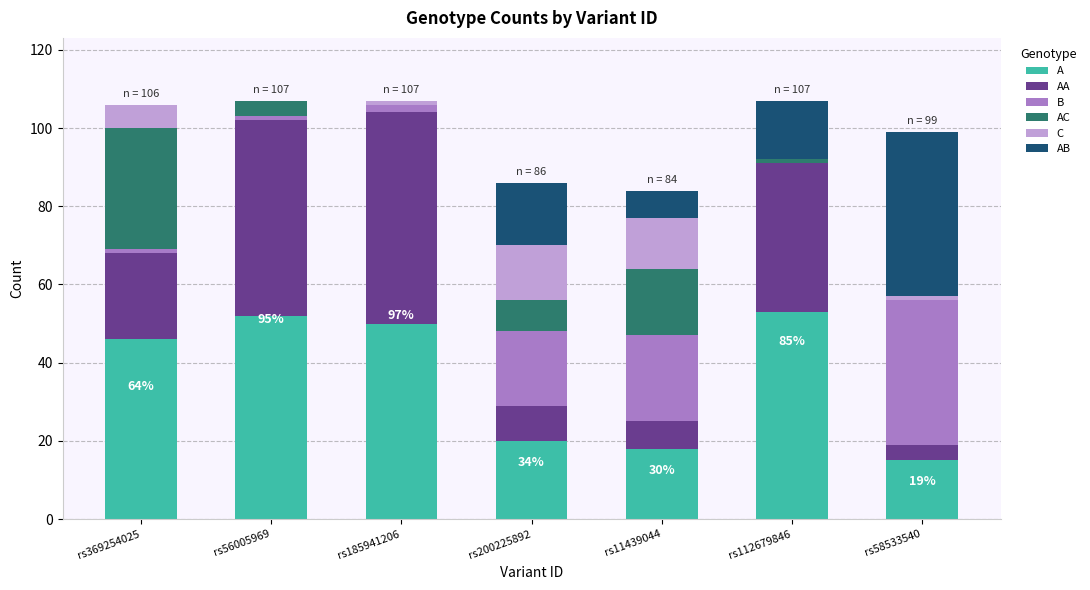

Are the bars grouped side by side (vs. stacked)?

No